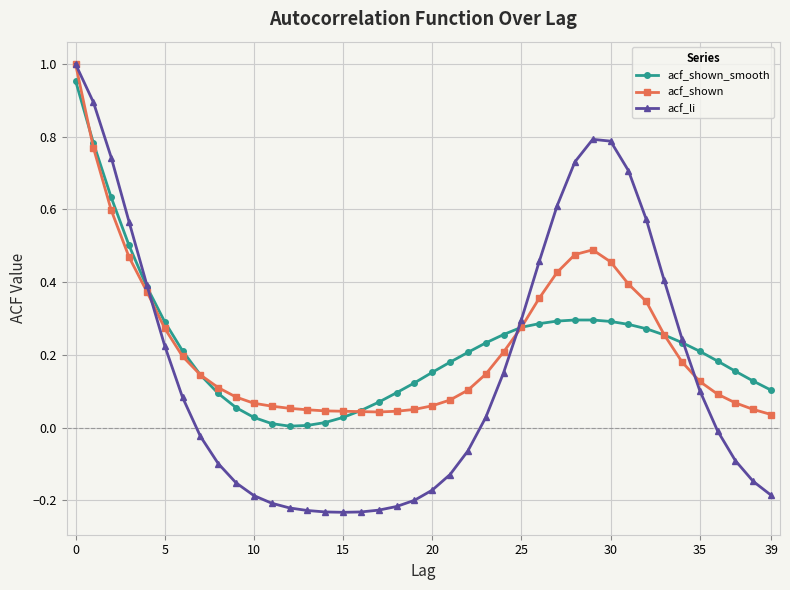

At how many categories does at least one series exceed 0?

40